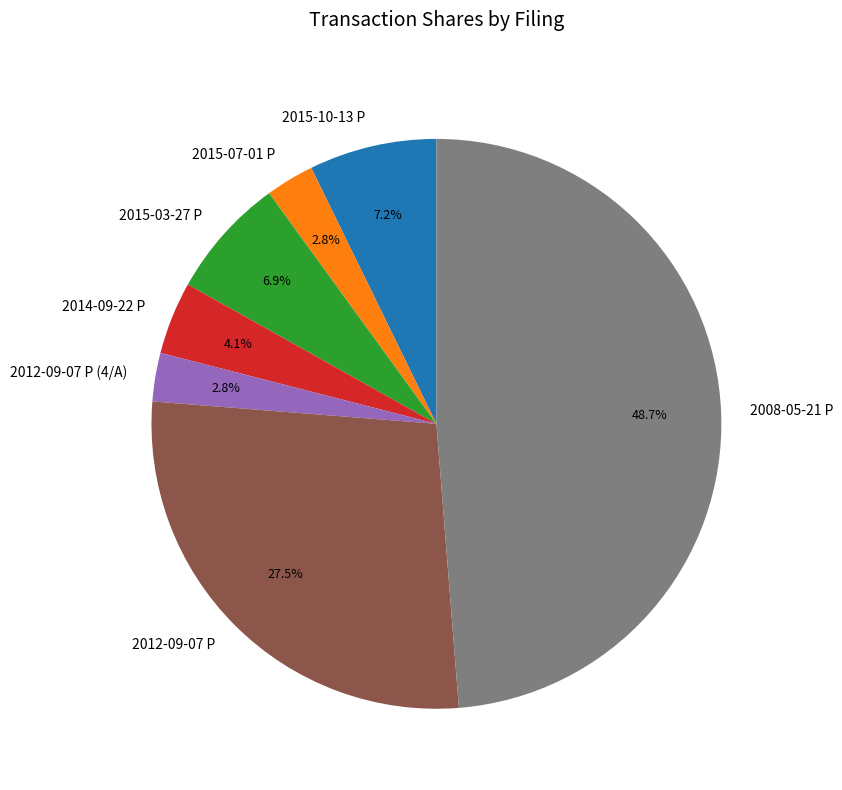

True or false: 2014-09-22 P accounts for 4% of the total.

True